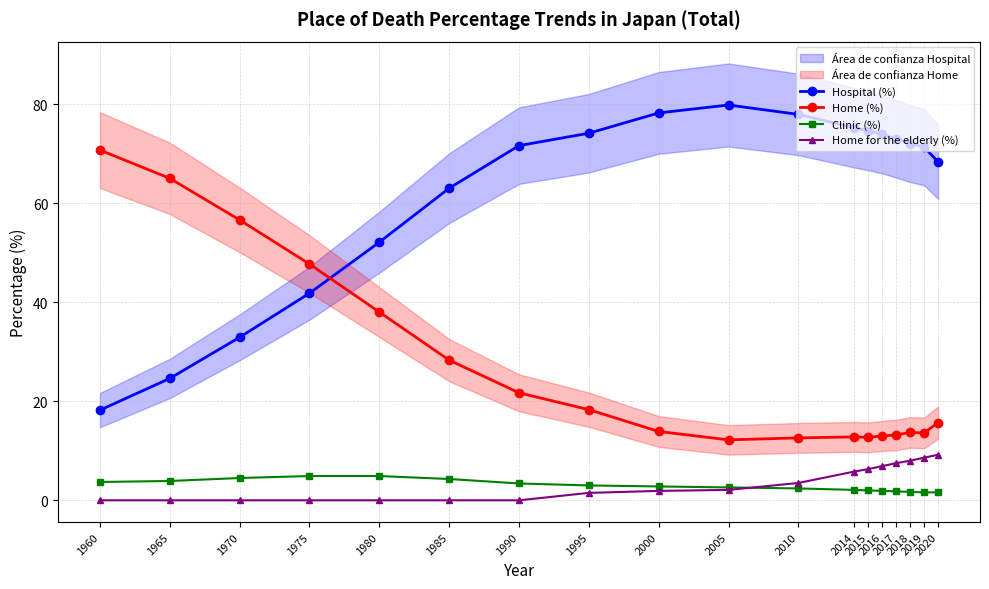

Between 1965 and 2018, which series saw the biggest shift?

Home (%)